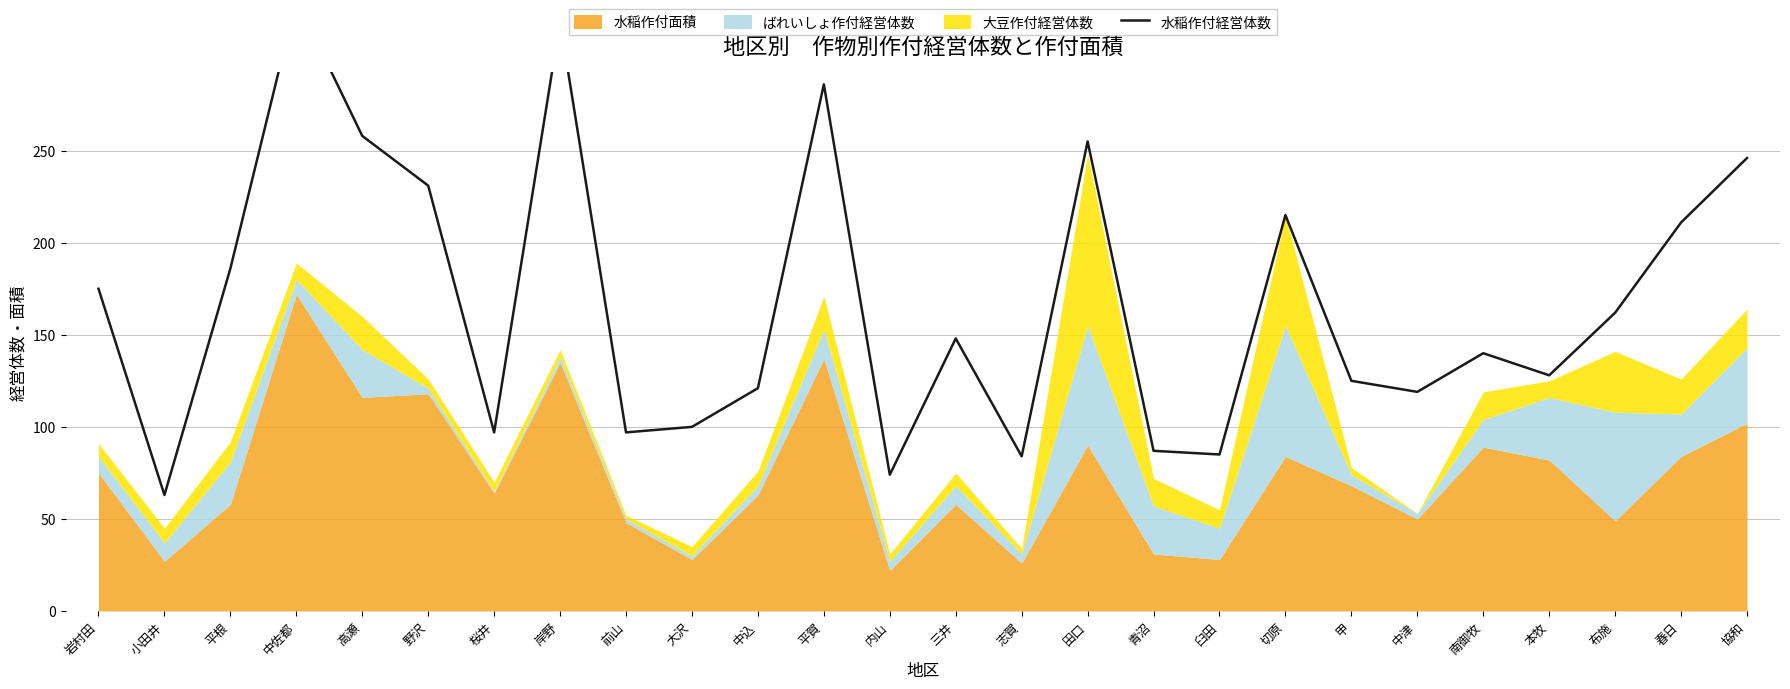

What is the greatest value displayed?

332